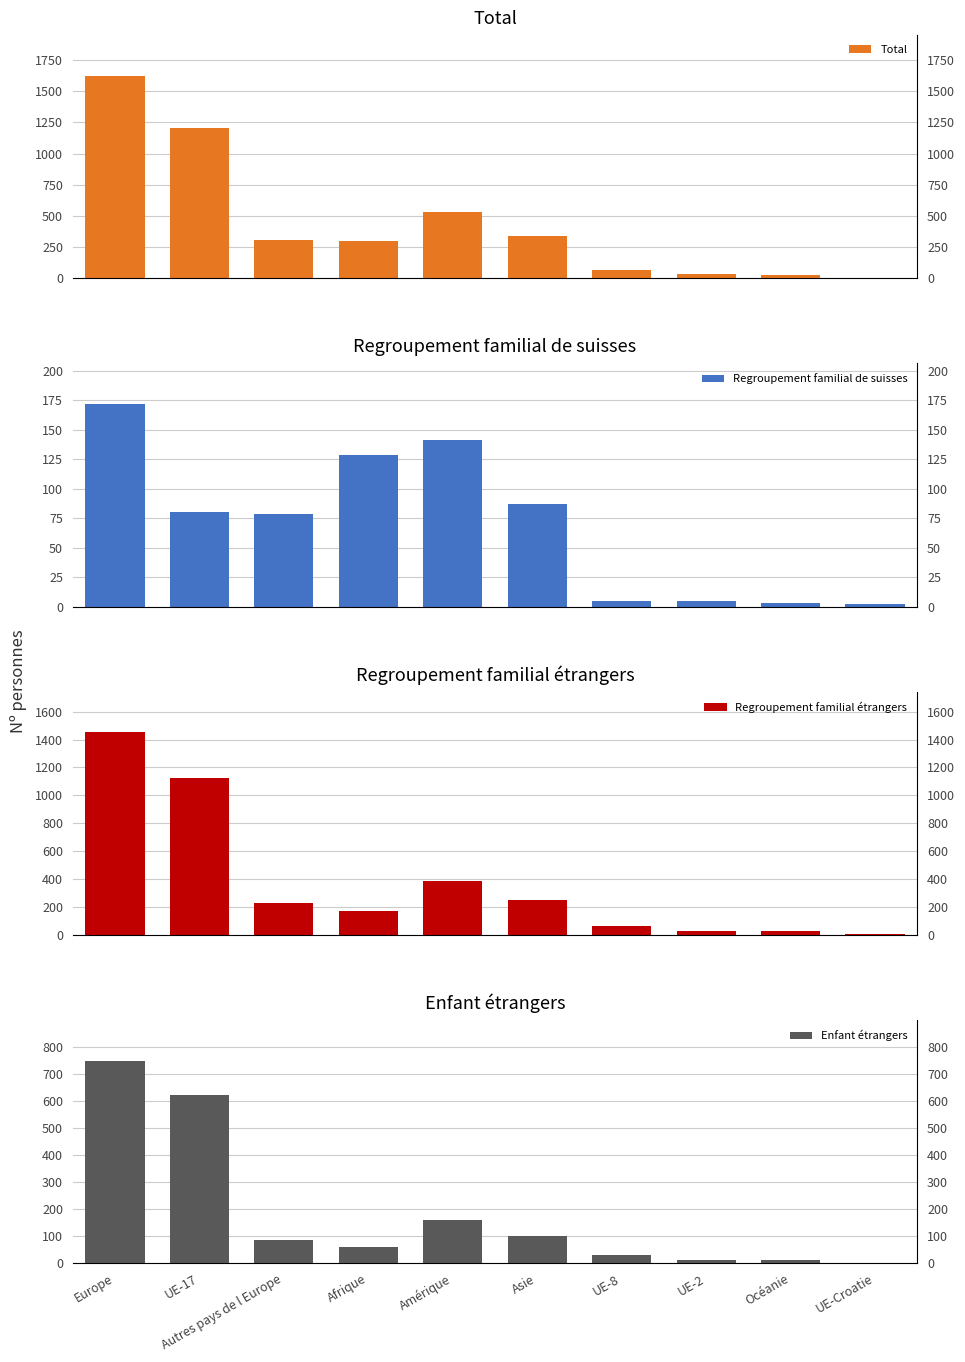

Reading left to right, transcribe all the data shown in this chart.

Total: 1624	1204	307	298	528	338	70	34	29	6
Regroupement familial de suisses: 172	80	79	129	141	87	5	5	3	2
Regroupement familial étrangers: 1452	1124	228	169	387	251	65	29	26	4
Enfant étrangers: 749	622	85	59	161	100	30	12	11	0